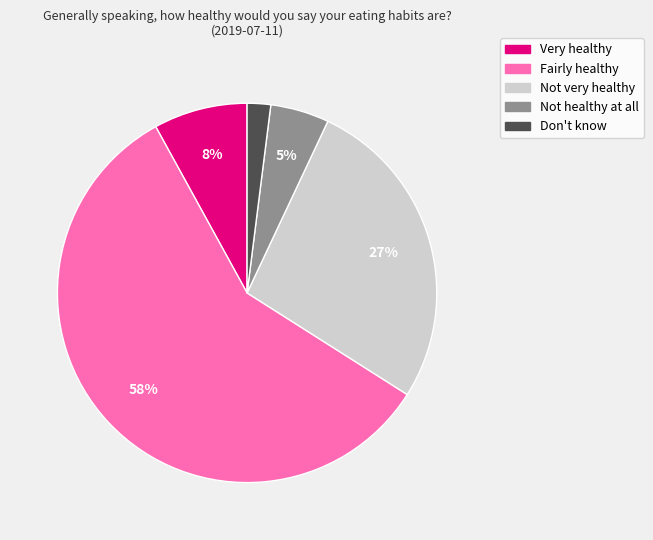

To the nearest percent, what portion does Fairly healthy represent?

58%